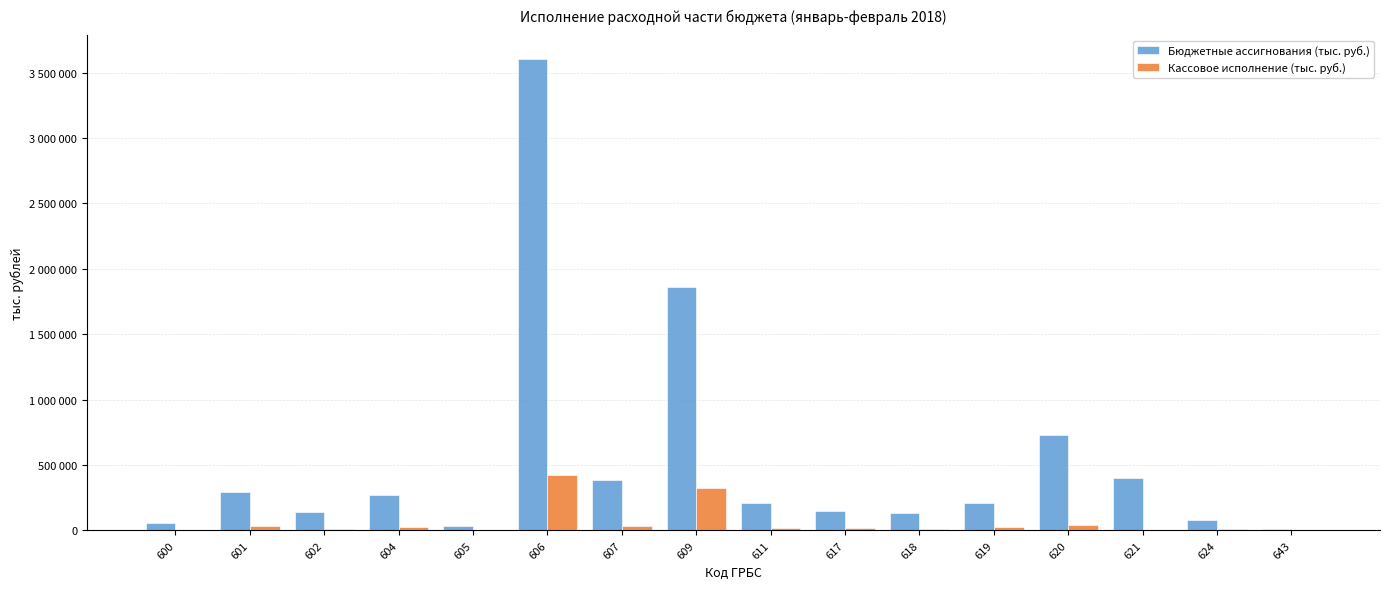

What are all the series names shown in the legend?

Бюджетные ассигнования (тыс. руб.), Кассовое исполнение (тыс. руб.)